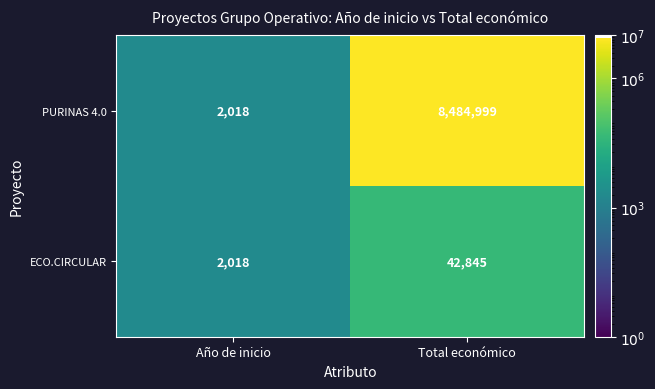

How many distinct data groups are displayed?

2